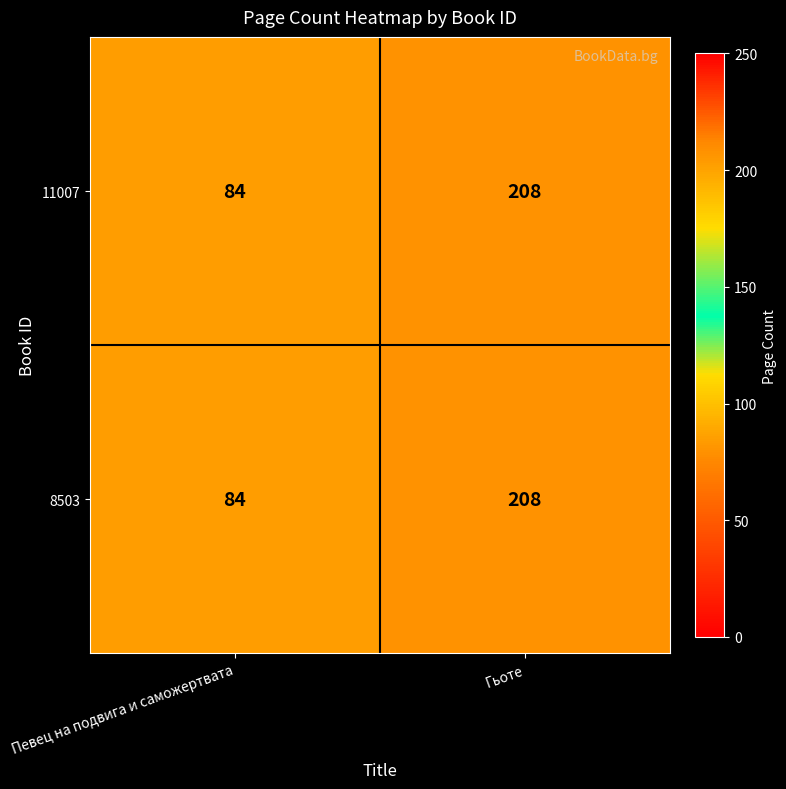

At which category does the chart reach its peak across all series?

Гьоте